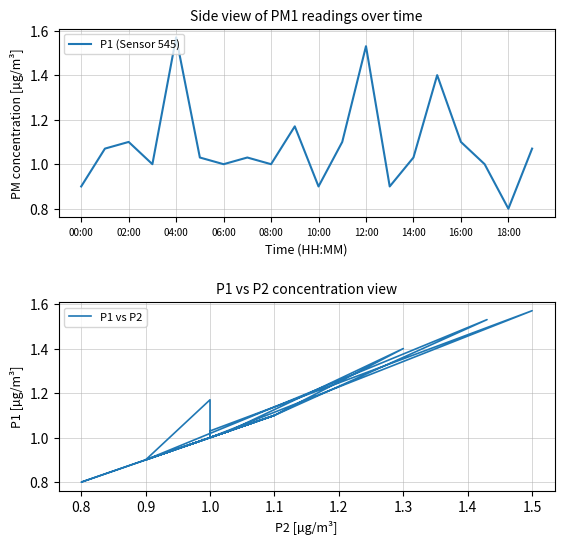

Is this an area chart (filled region under the line)?

No